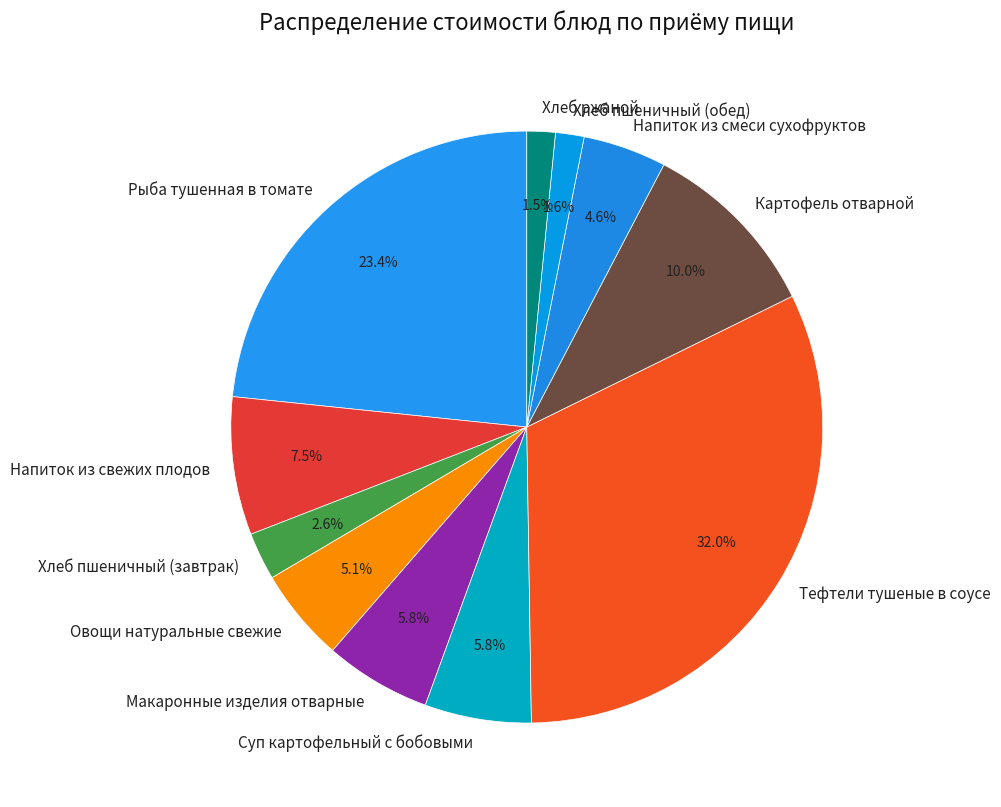

Does Напиток из смеси сухофруктов represent more than half of the total?

No